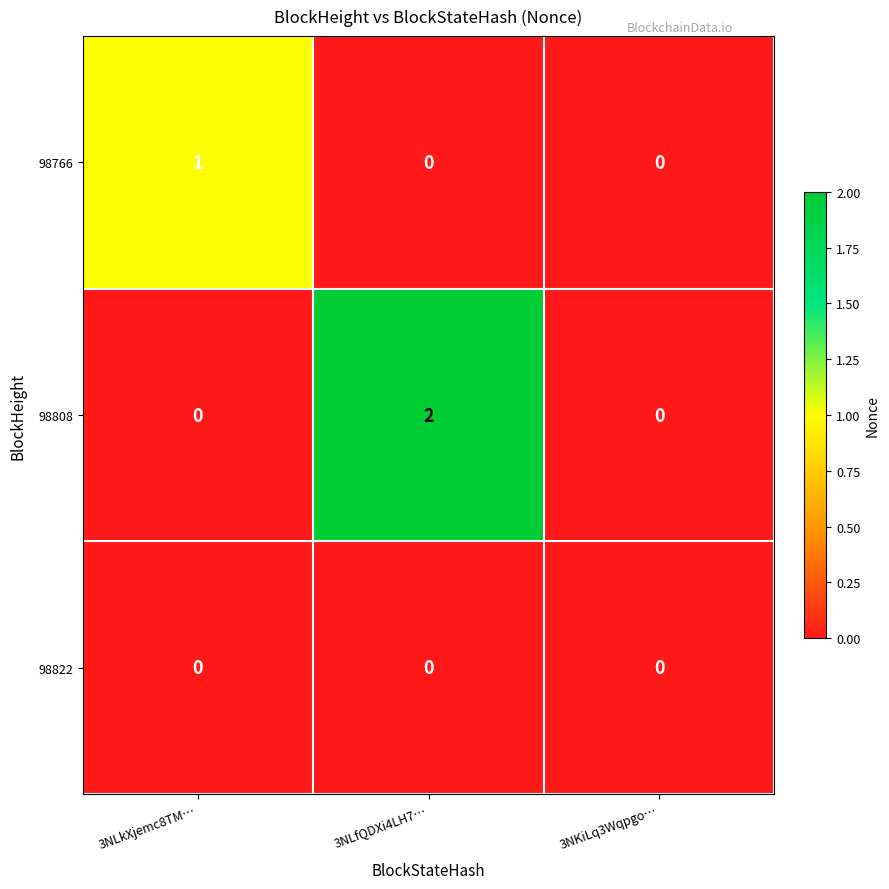

Count the 98766 values in the range 0 to 1.

3